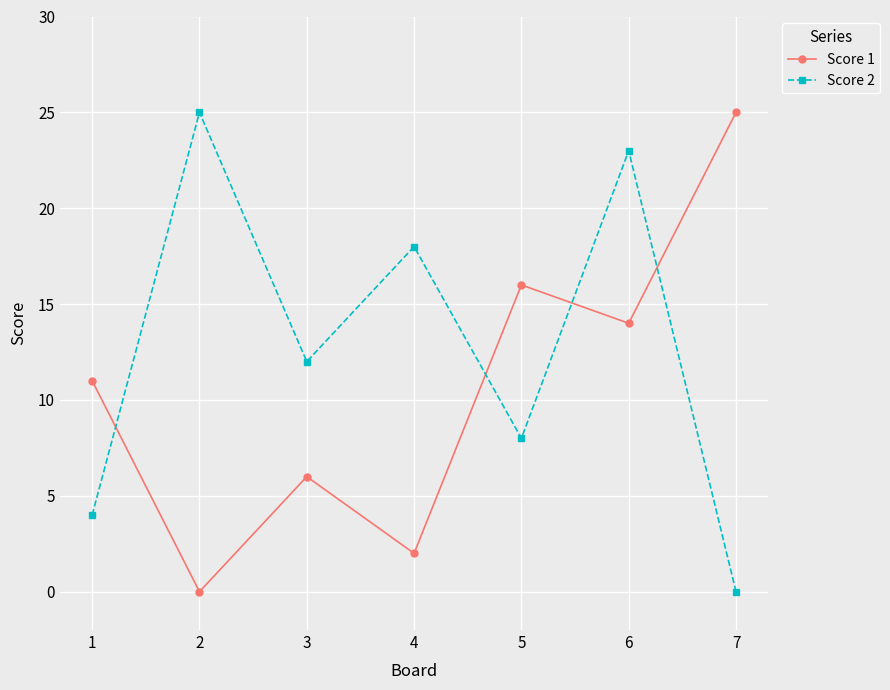

List the labels in order of Score 1 value, largest first.

7, 5, 6, 1, 3, 4, 2